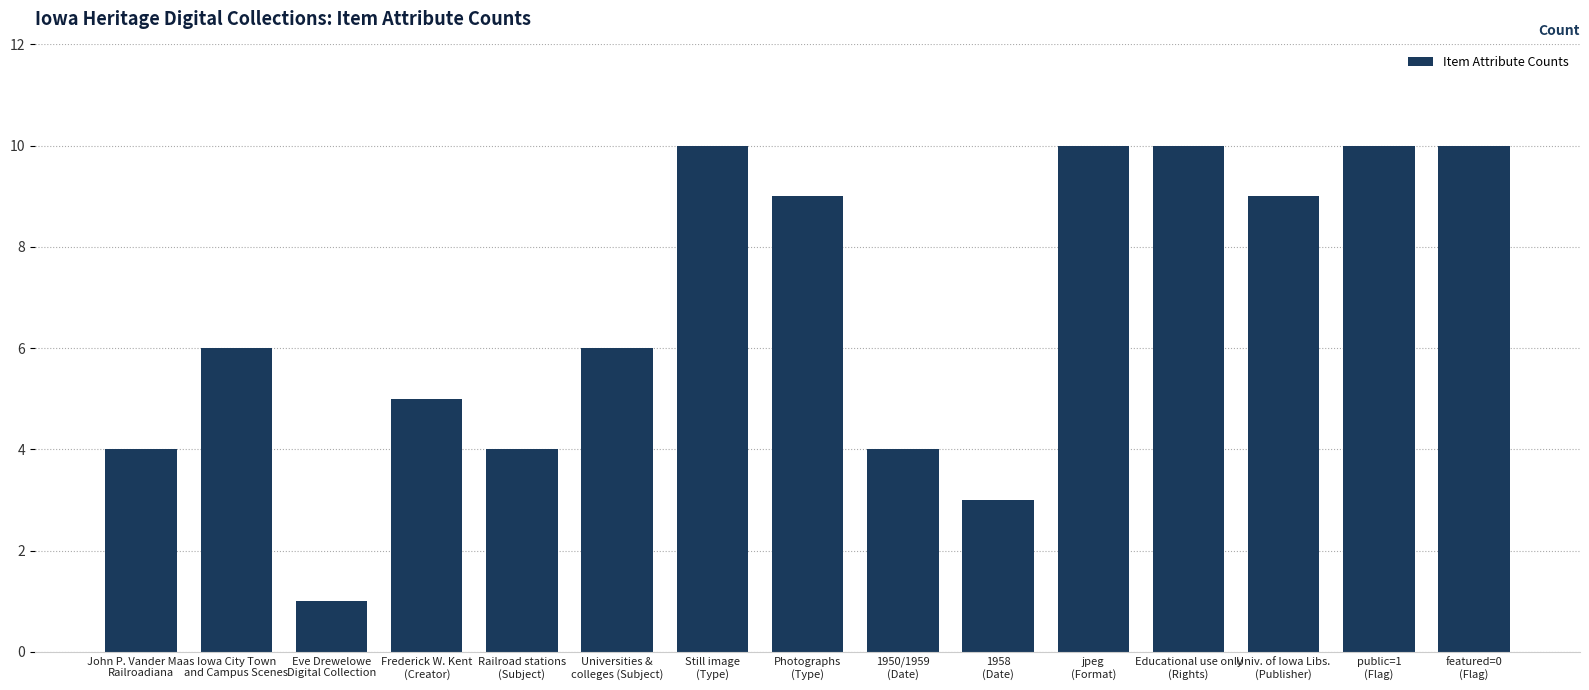

Reading left to right, list all the values displayed in this chart.

4	6	1	5	4	6	10	9	4	3	10	10	9	10	10